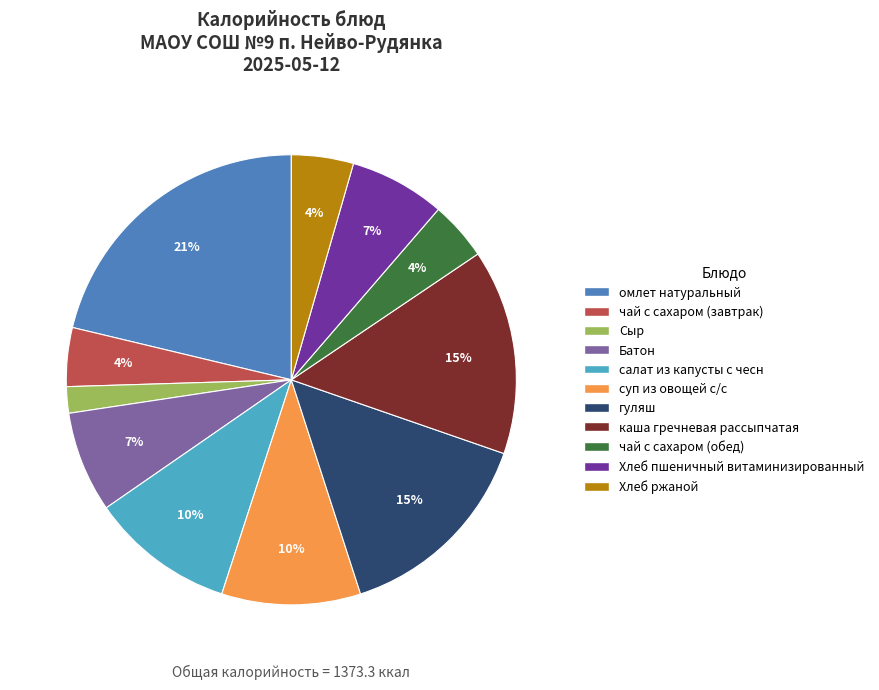

Does Батон account for over 50% of the chart?

No